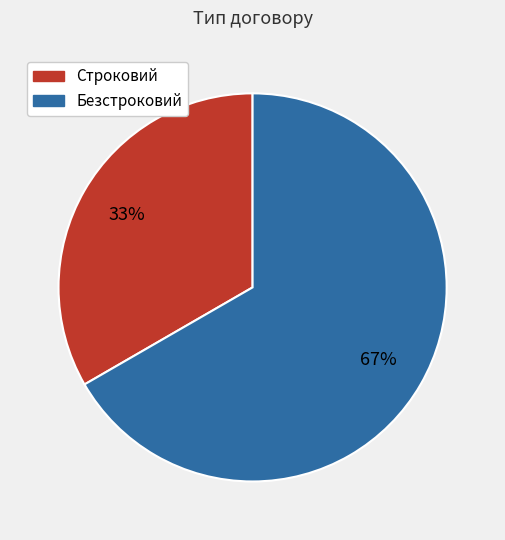

To the nearest percent, what percentage of the pie is Строковий?

33%